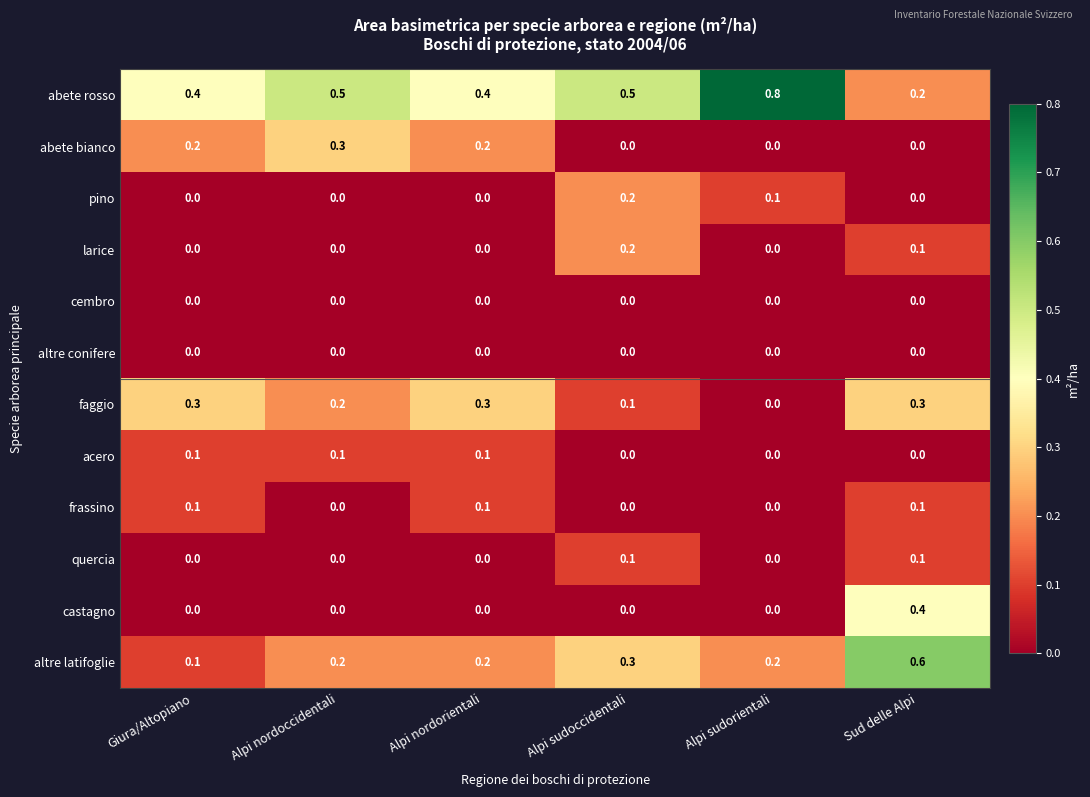

How many data points does each series have?

6